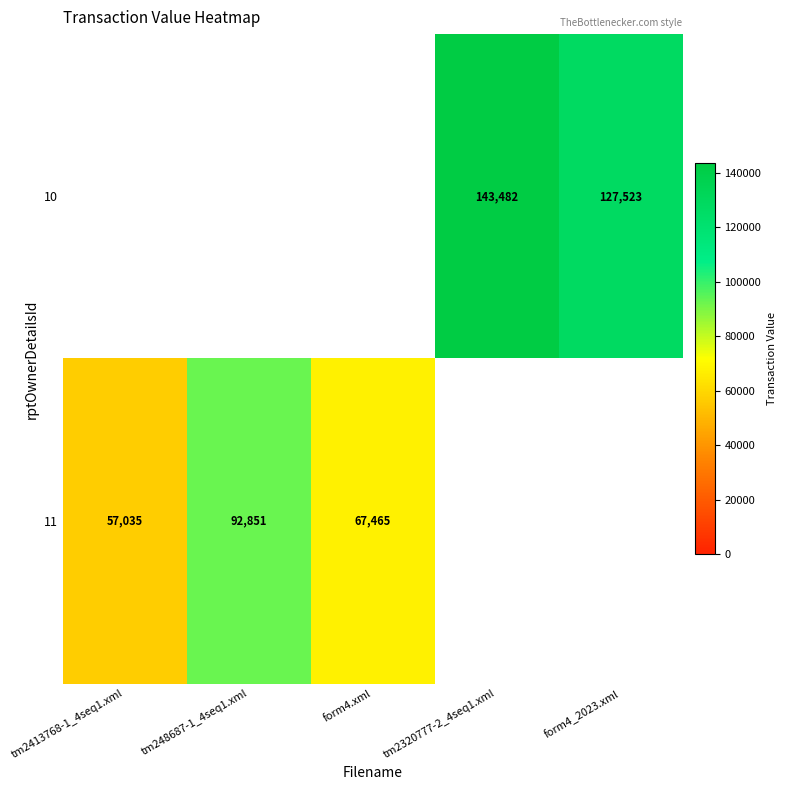

The 11 series shows 67465 at form4.xml. True or false?

True